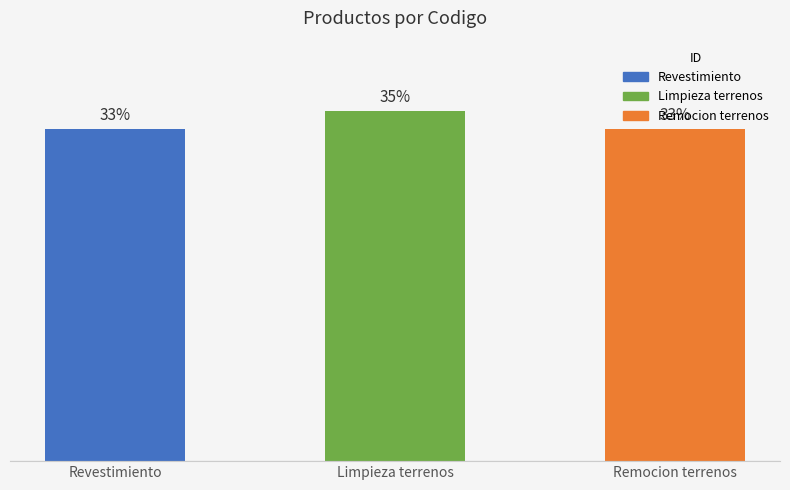

Which label corresponds to the smallest value in the chart?

Revestimiento